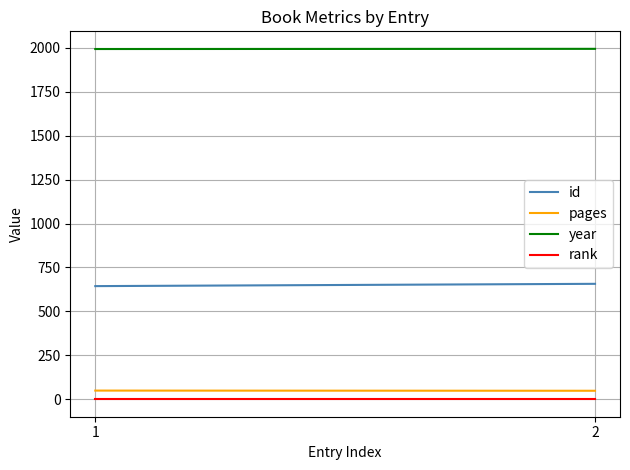

At which label is pages closest to 49?

2